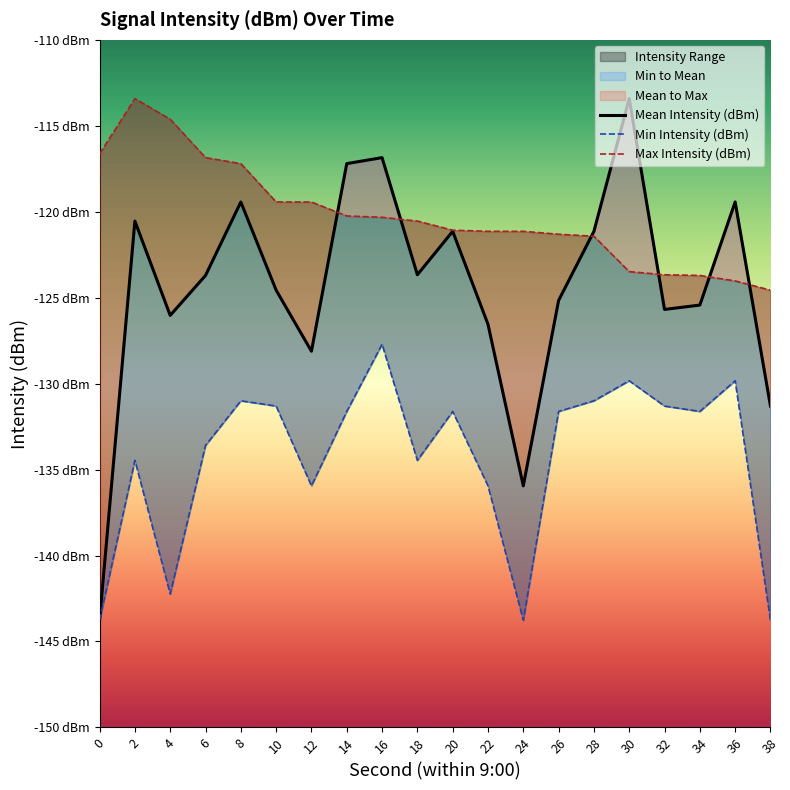

List the series in order of their overall mean, lowest first.

Min Intensity (dBm), Mean Intensity (dBm), Max Intensity (dBm)